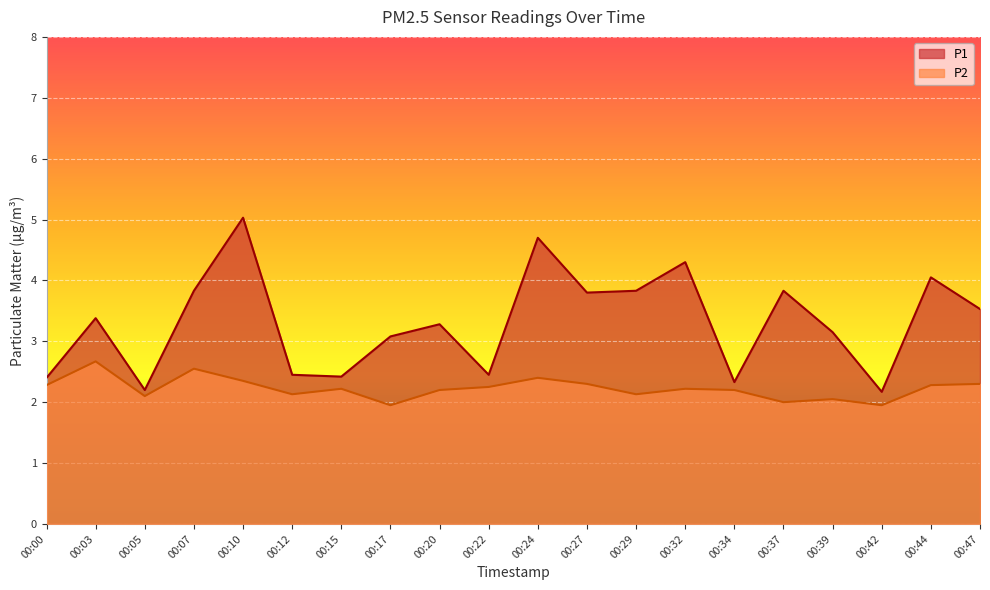

What is the difference between the second highest and second lowest values in the P1 series?

2.5